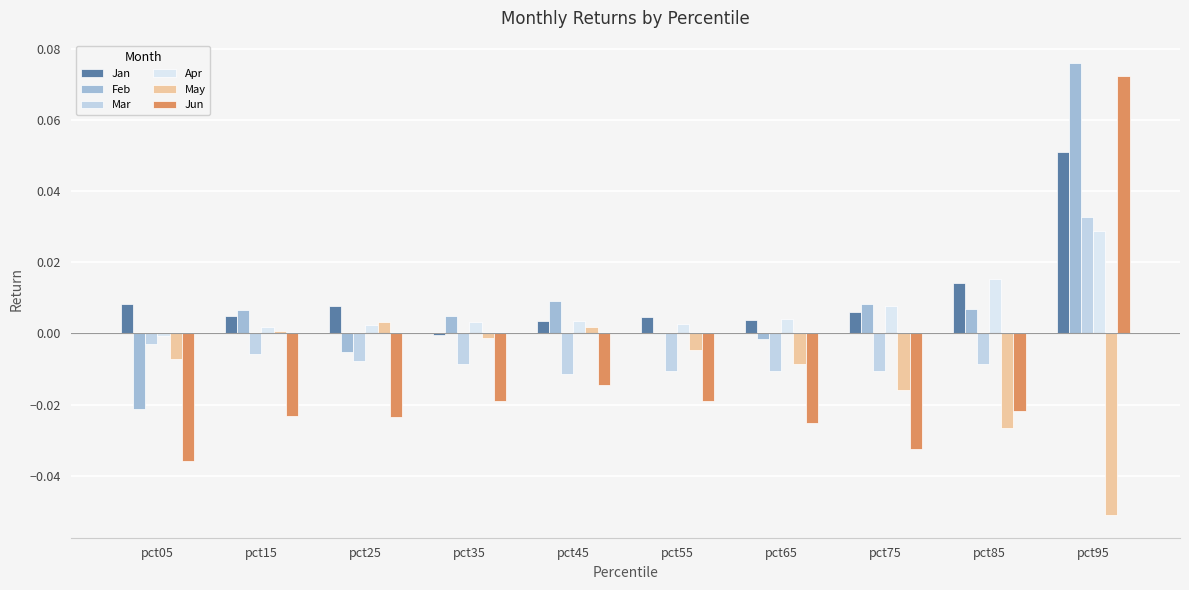

Between pct85 and pct75, which is larger?

pct85